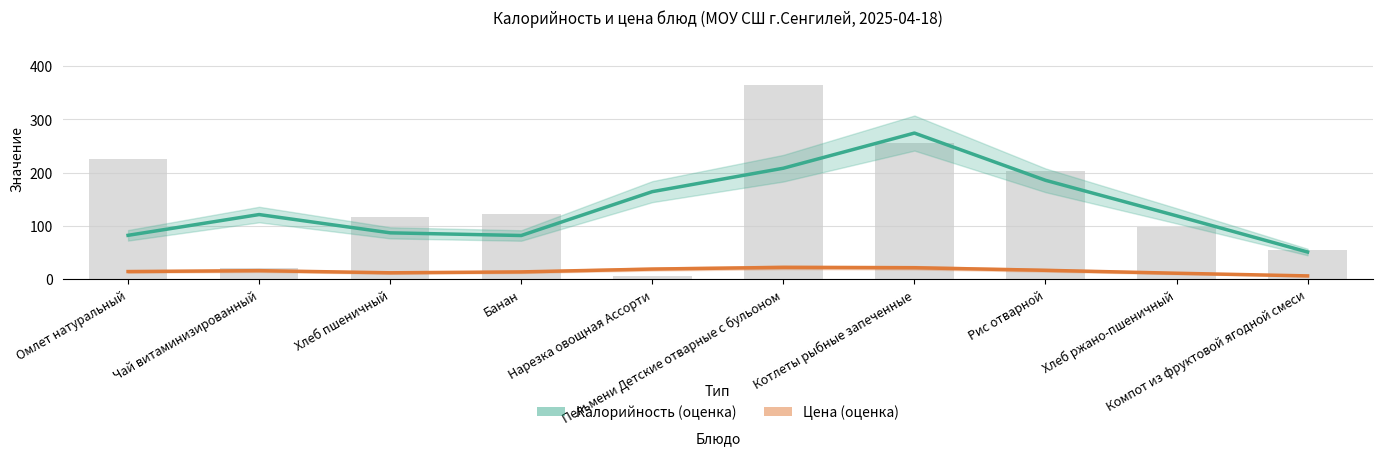

What is the difference between the maximum and second lowest values in the Калорийность (оценка) series?

192.3